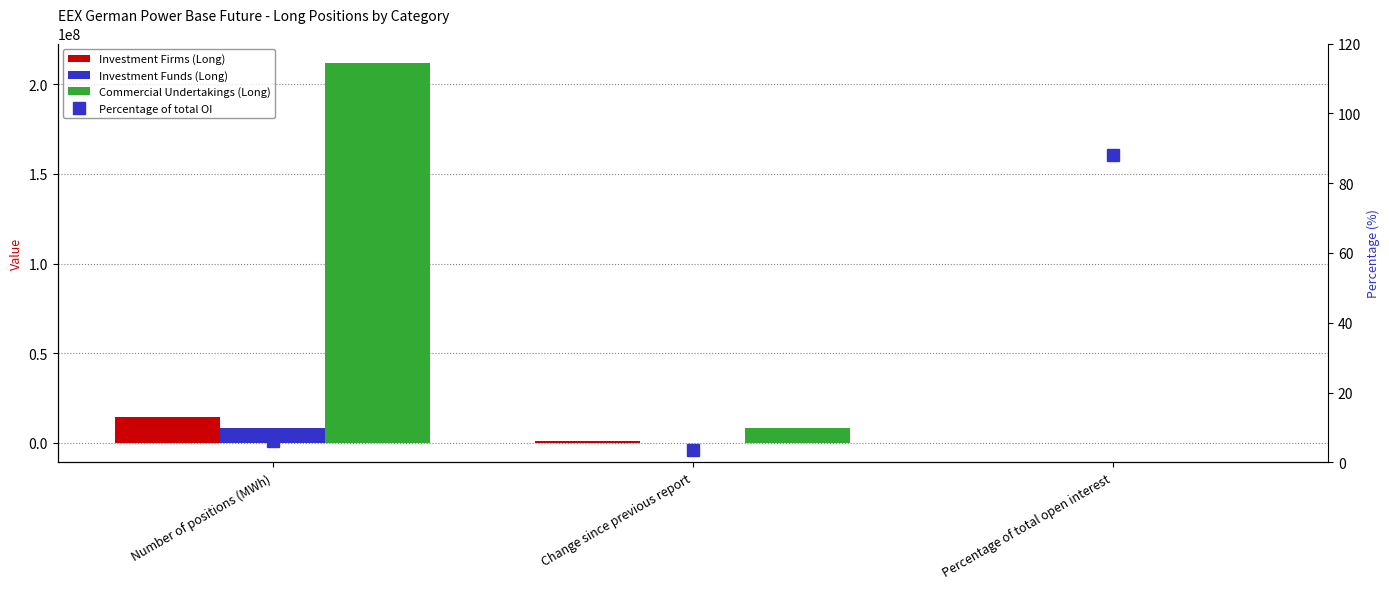

True or false: Investment Funds (Long) has a value of 1.7 at Percentage of total open interest.

False